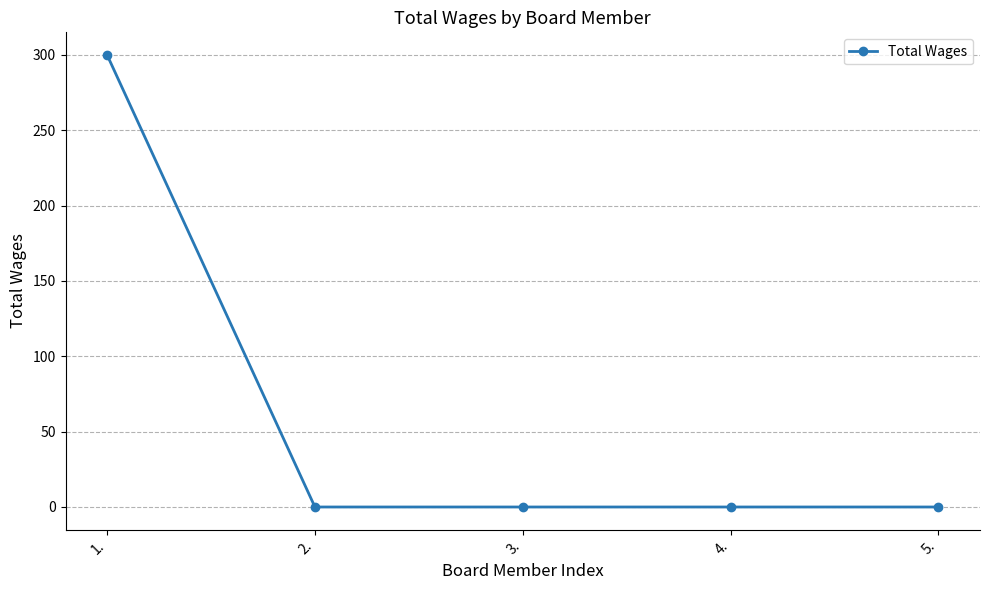

Reading right to left, list all the values displayed in this chart.

0	0	0	0	300